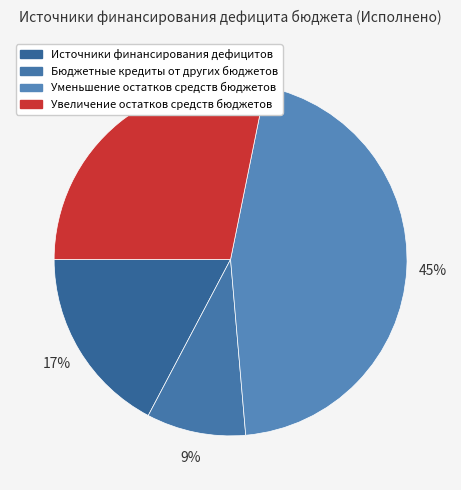

To the nearest percent, what is the difference between the largest and smallest slice percentages?

36%